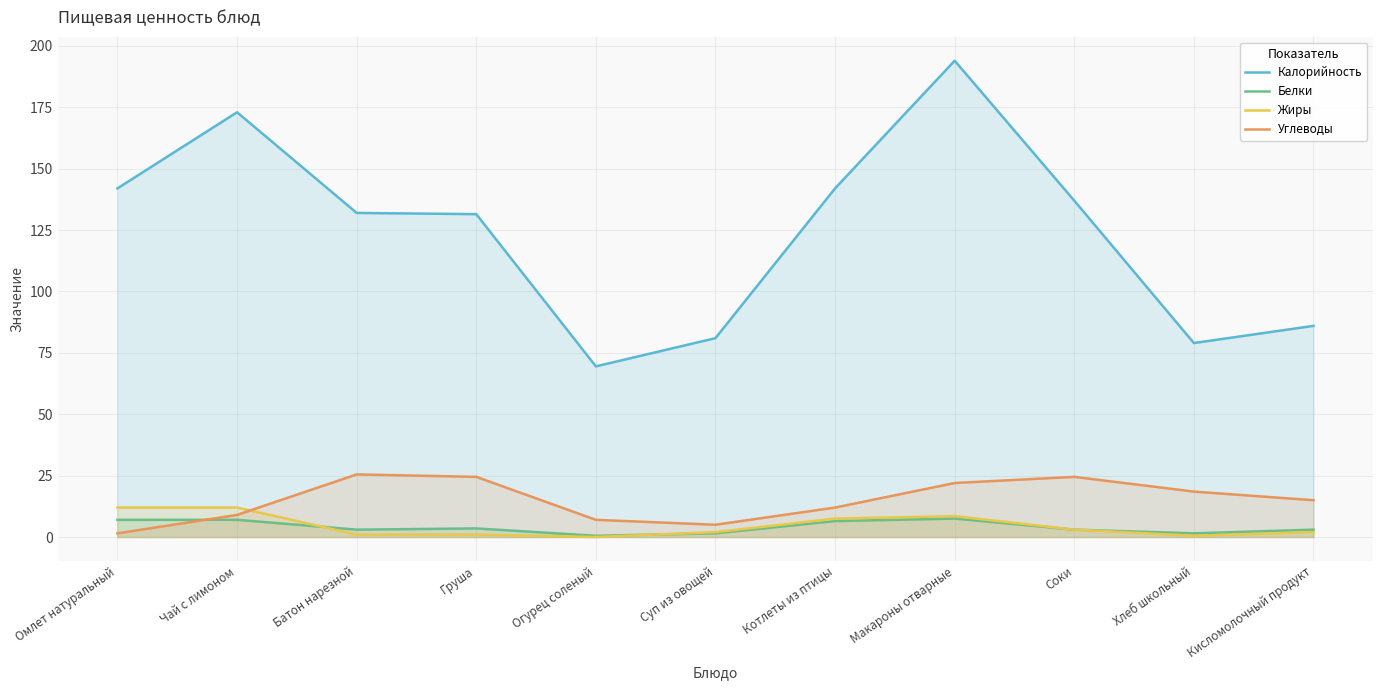

True or false: Углеводы and Калорийность intersect in this chart.

False